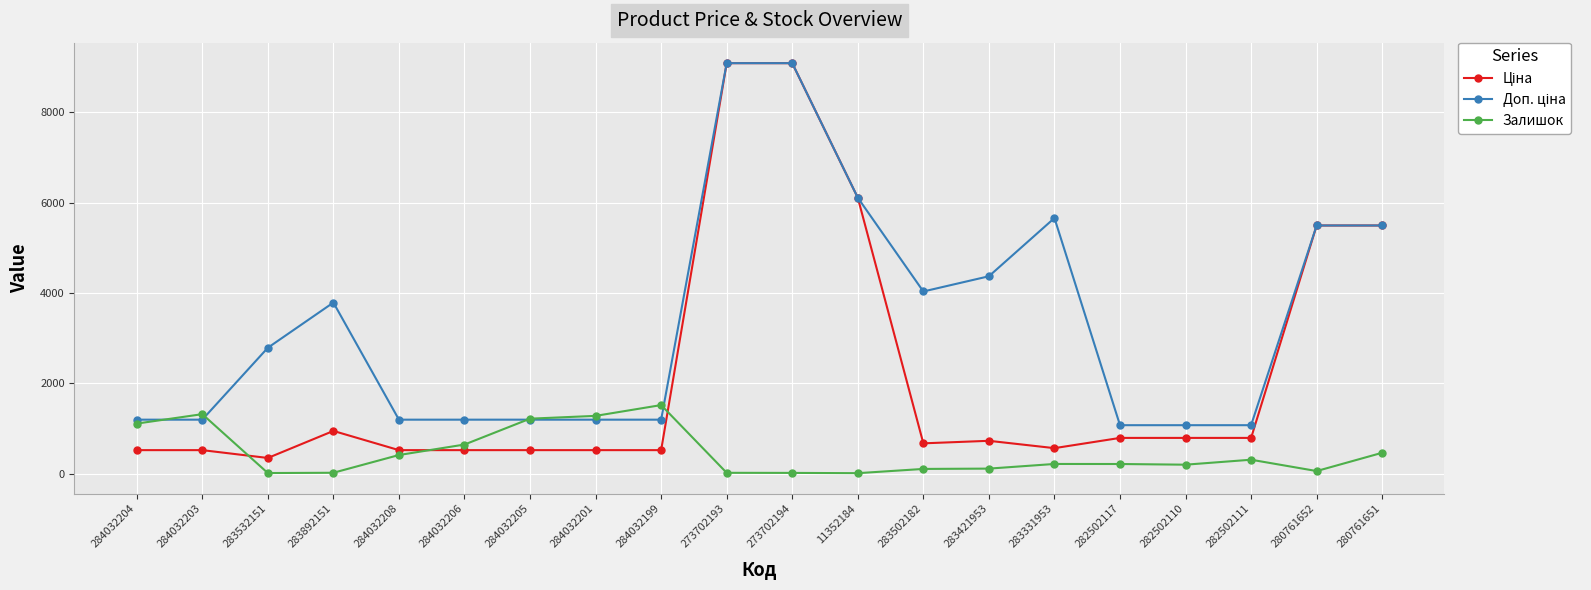

Is it true that Залишок equals 20.0 at 273702193?

True